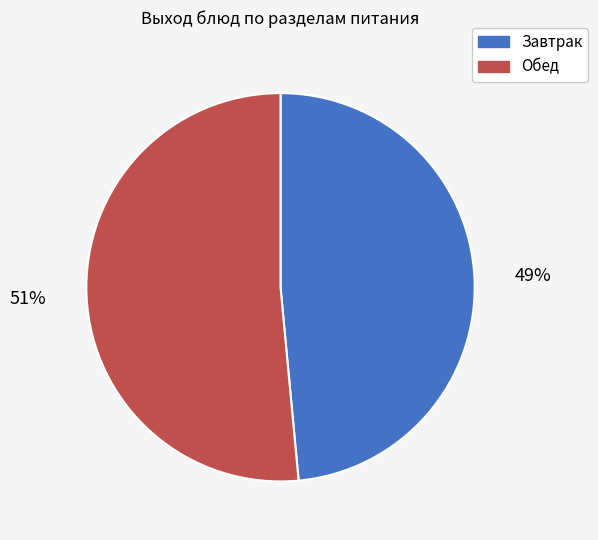

Is there any slice that represents more than half of the pie?

Yes